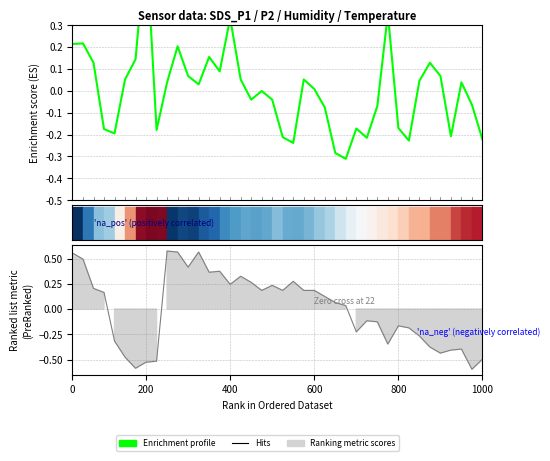

What is the difference between the second highest and second lowest values?

0.6